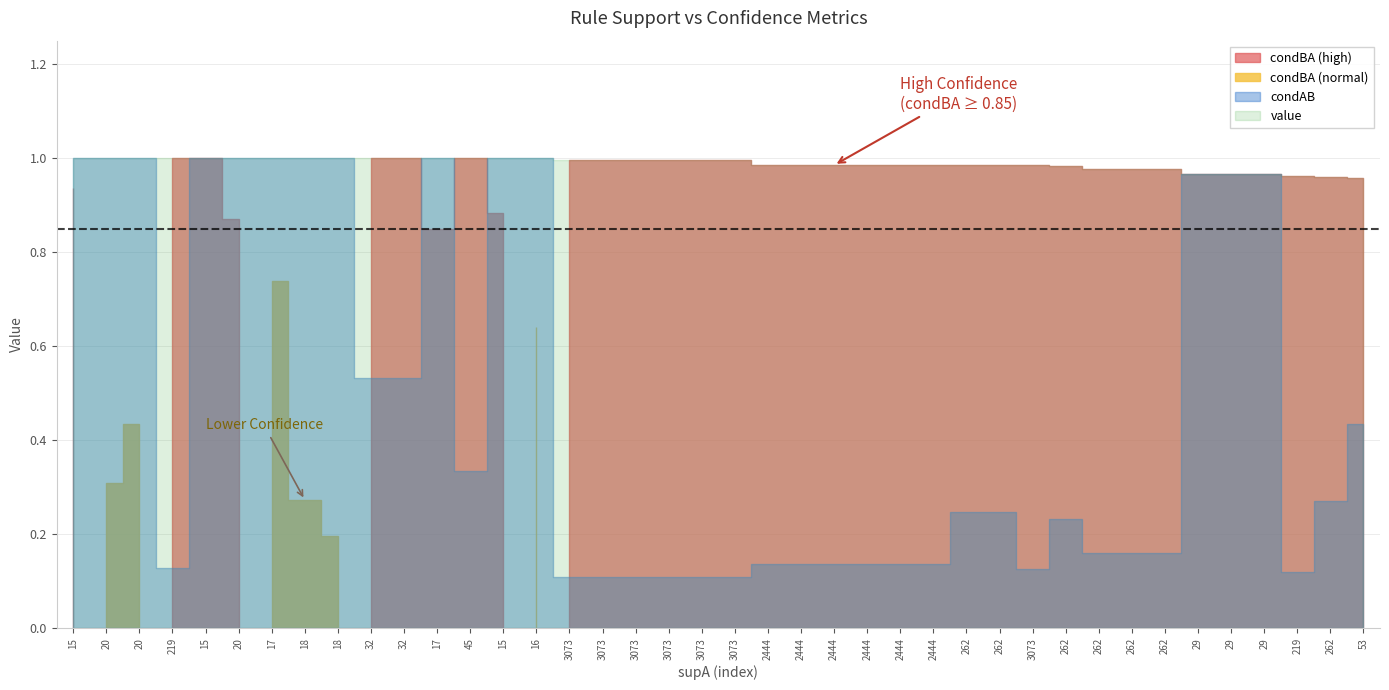

Reading right to left, extract all data points from this chart.

condBA: 1.0	1.0	1.0	1.0	1.0	1.0	1.0	1.0	1.0	1.0	1.0	1.0	1.0	1.0	1.0	1.0	1.0	1.0	1.0	1.0	1.0	1.0	1.0	1.0	1.0	0.6	0.9	1.0	0.8	1.0	1.0	0.2	0.3	0.7	0.9	1.0	1.0	0.4	0.3	0.9
condAB: 0.4	0.3	0.1	1.0	1.0	1.0	0.2	0.2	0.2	0.2	0.1	0.2	0.2	0.1	0.1	0.1	0.1	0.1	0.1	0.1	0.1	0.1	0.1	0.1	0.1	1.0	1.0	0.3	1.0	0.5	0.5	1.0	1.0	1.0	1.0	1.0	0.1	1.0	1.0	1.0
value: 1.0	1.0	1.0	1.0	1.0	1.0	1.0	1.0	1.0	1.0	1.0	1.0	1.0	1.0	1.0	1.0	1.0	1.0	1.0	1.0	1.0	1.0	1.0	1.0	1.0	1.0	1.0	1.0	1.0	1.0	1.0	1.0	1.0	1.0	1.0	1.0	1.0	1.0	1.0	1.0